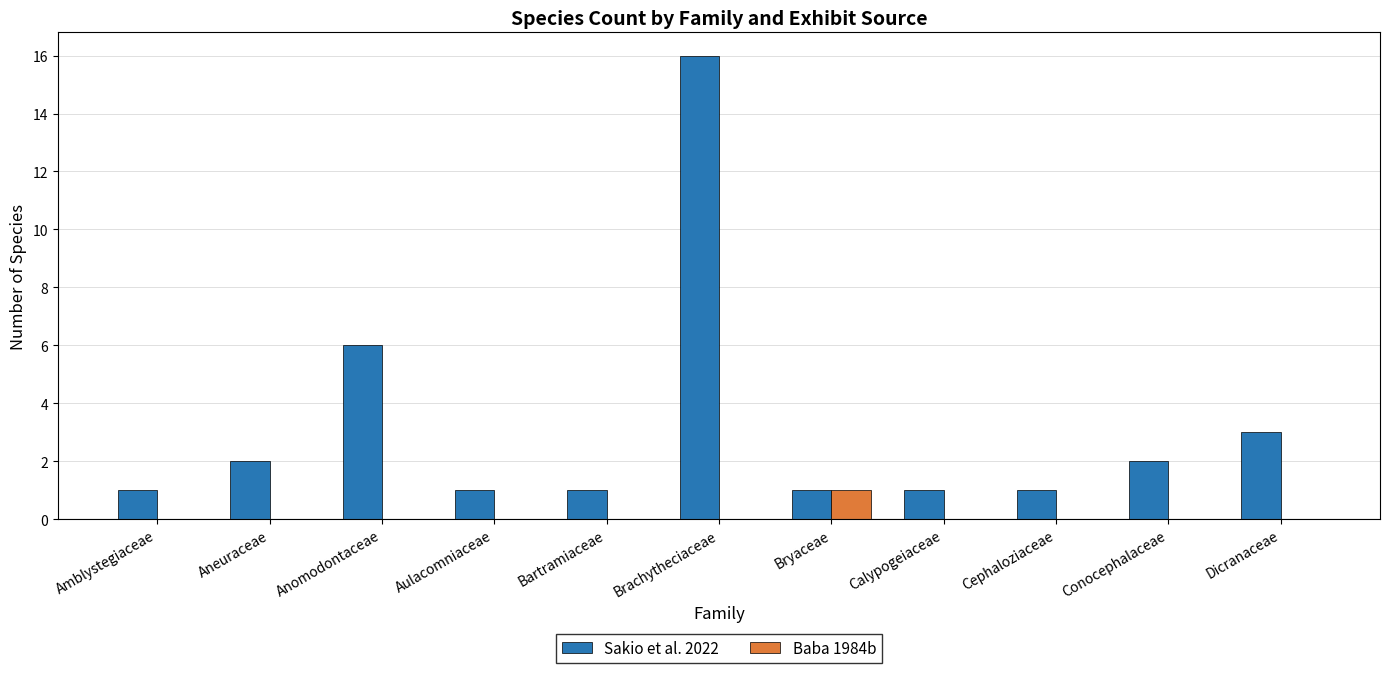

What are all the series names shown in the legend?

Sakio et al. 2022, Baba 1984b